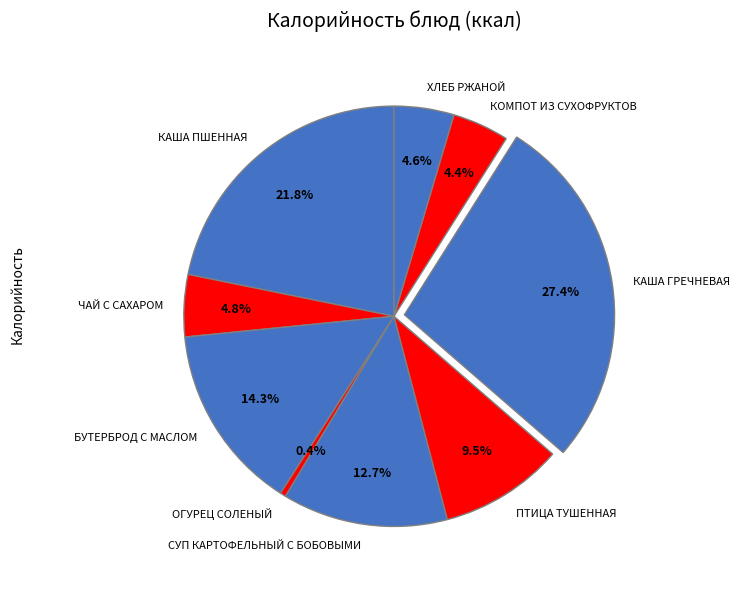

Approximately how many times larger is the value at ПТИЦА ТУШЕННАЯ compared to КОМПОТ ИЗ СУХОФРУКТОВ?

2.2